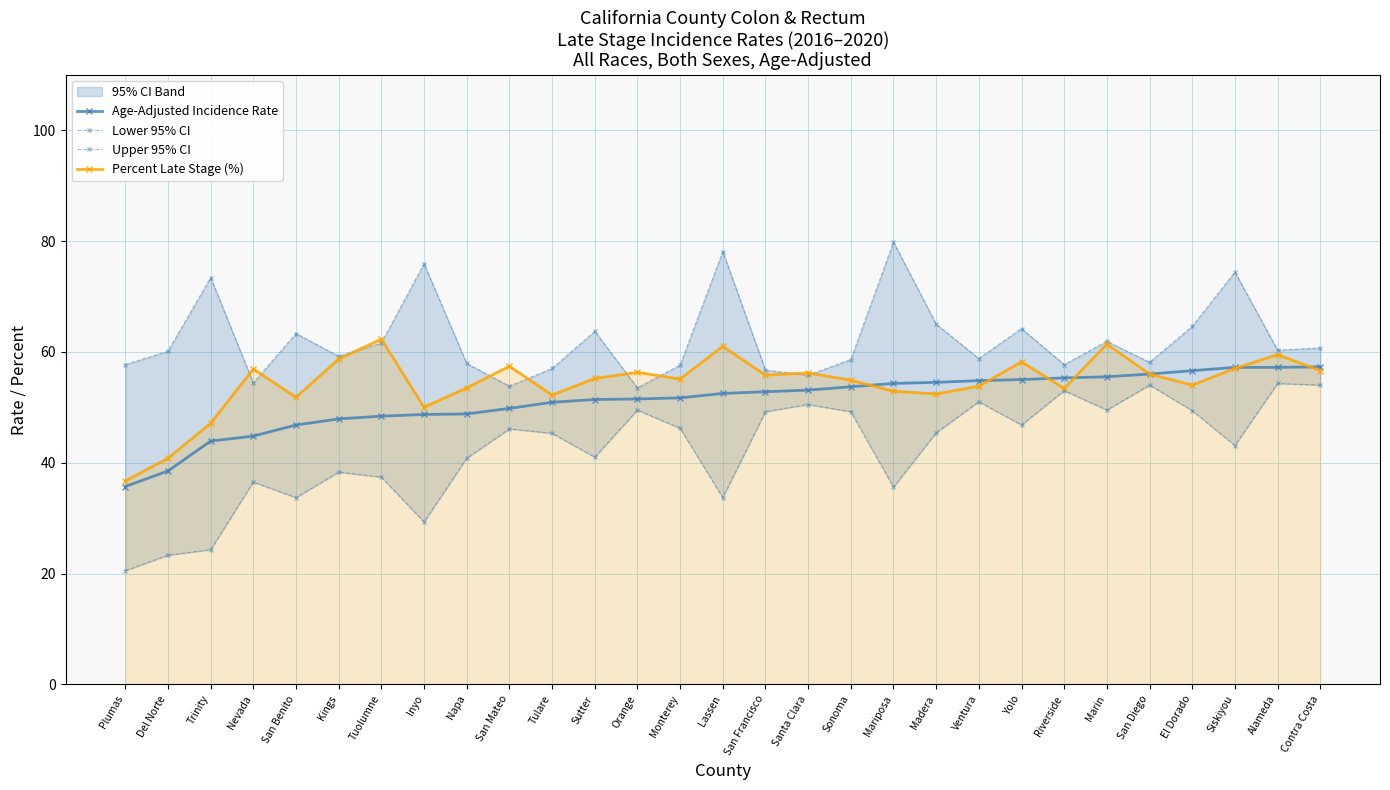

True or false: Percent Late Stage (%) has more than 2 interior local peaks.

True